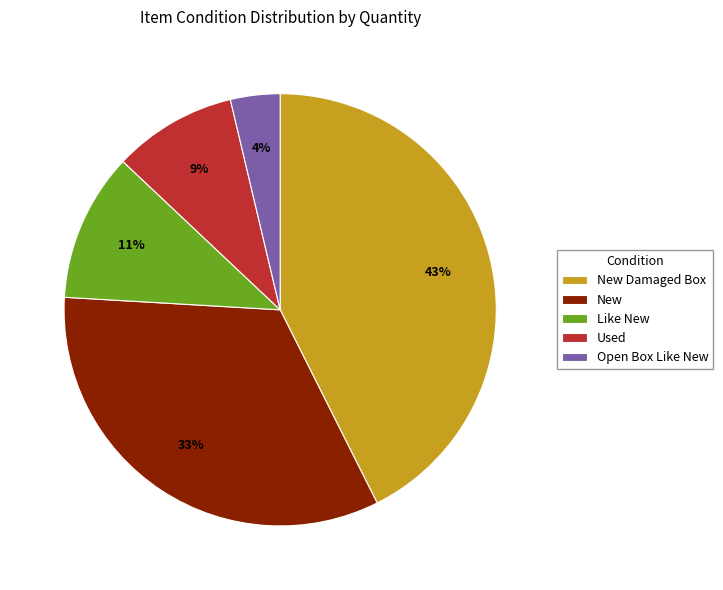

Which slice is the smallest?

Open Box Like New